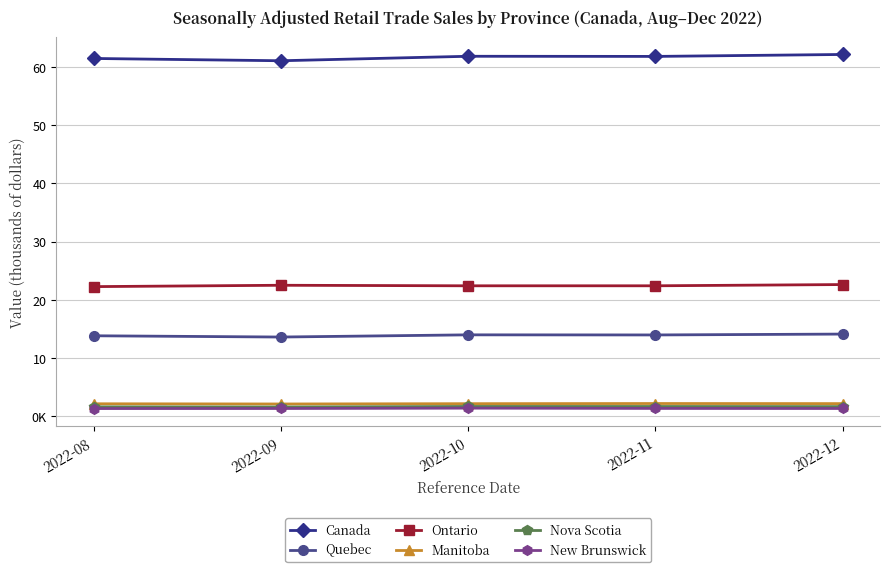

Does the chart have visible grid lines?

Yes